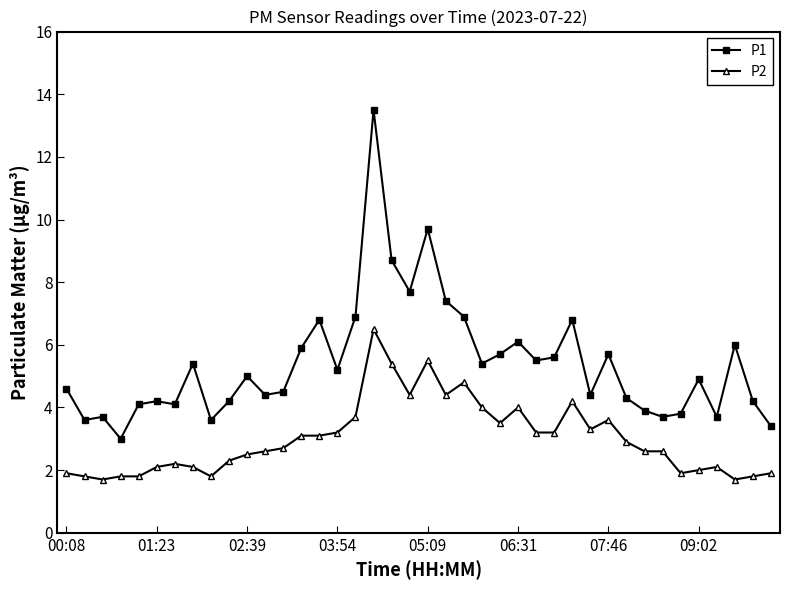

Does the chart have visible grid lines?

No